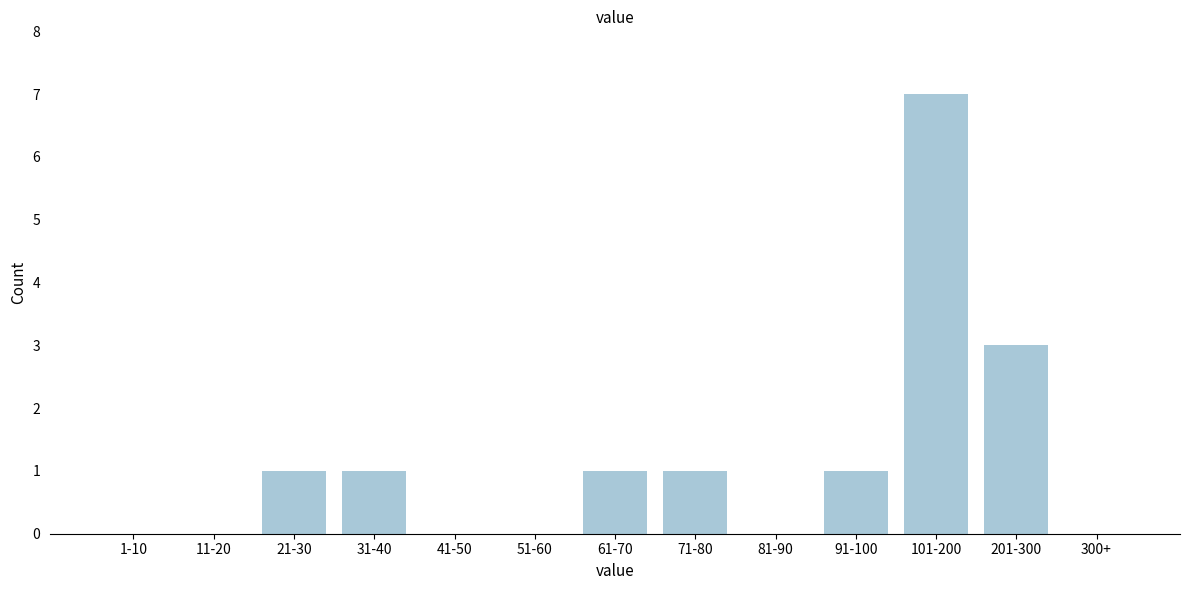

Reading left to right, list all the values displayed in this chart.

1-10=0	11-20=0	21-30=1	31-40=1	41-50=0	51-60=0	61-70=1	71-80=1	81-90=0	91-100=1	101-200=7	201-300=3	300+=0